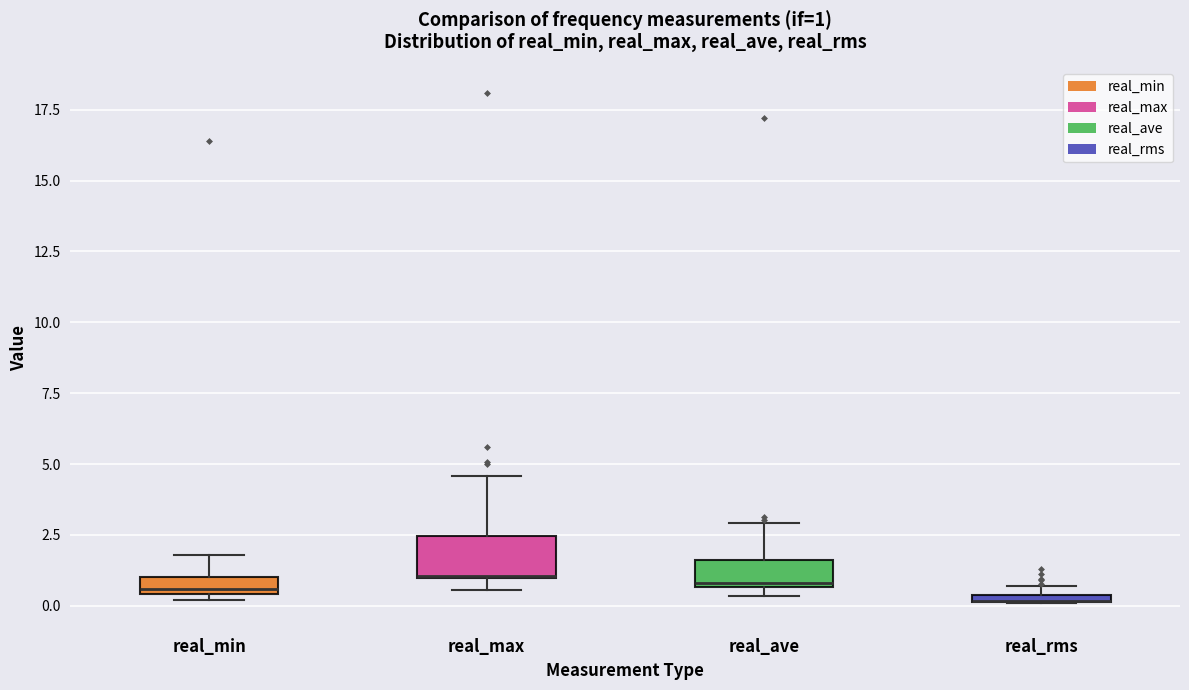

Which box is the tallest, from its lower edge to its upper edge?

real_max